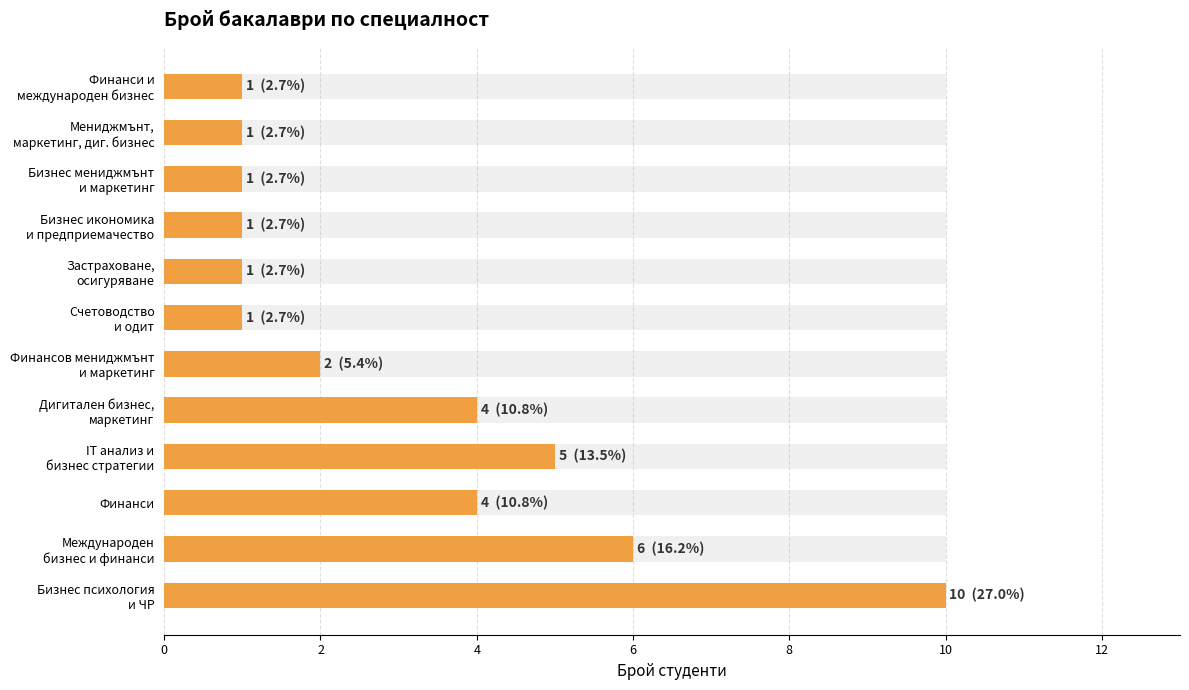

How many data points are less than 2?

6